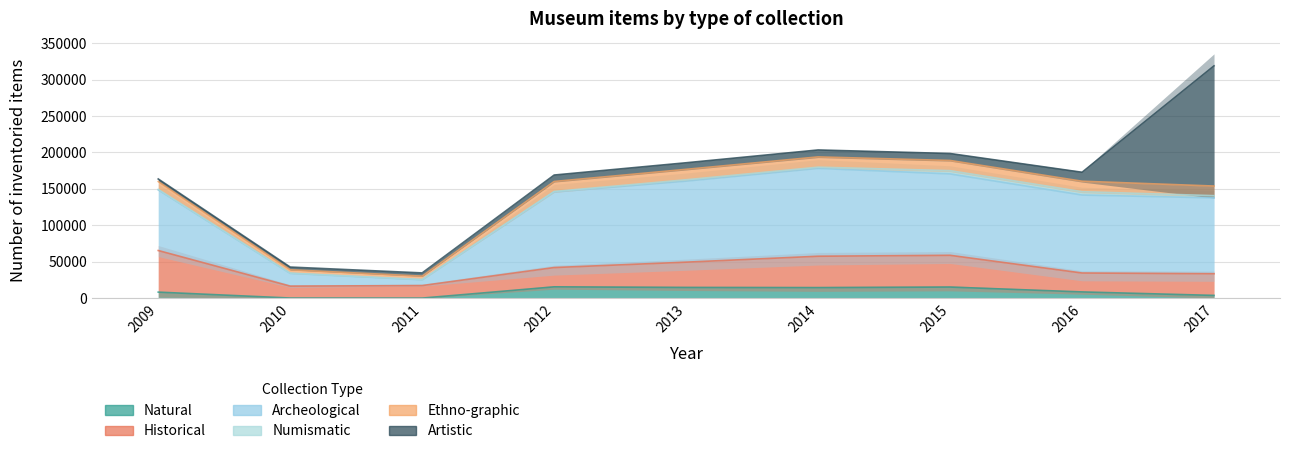

At which category does Natural reach its first local peak?

2012